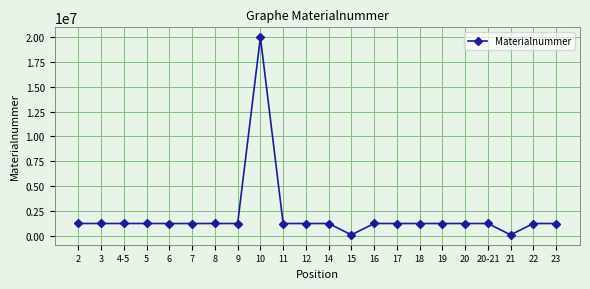

What is the value of the 19th point from the left?

1225124